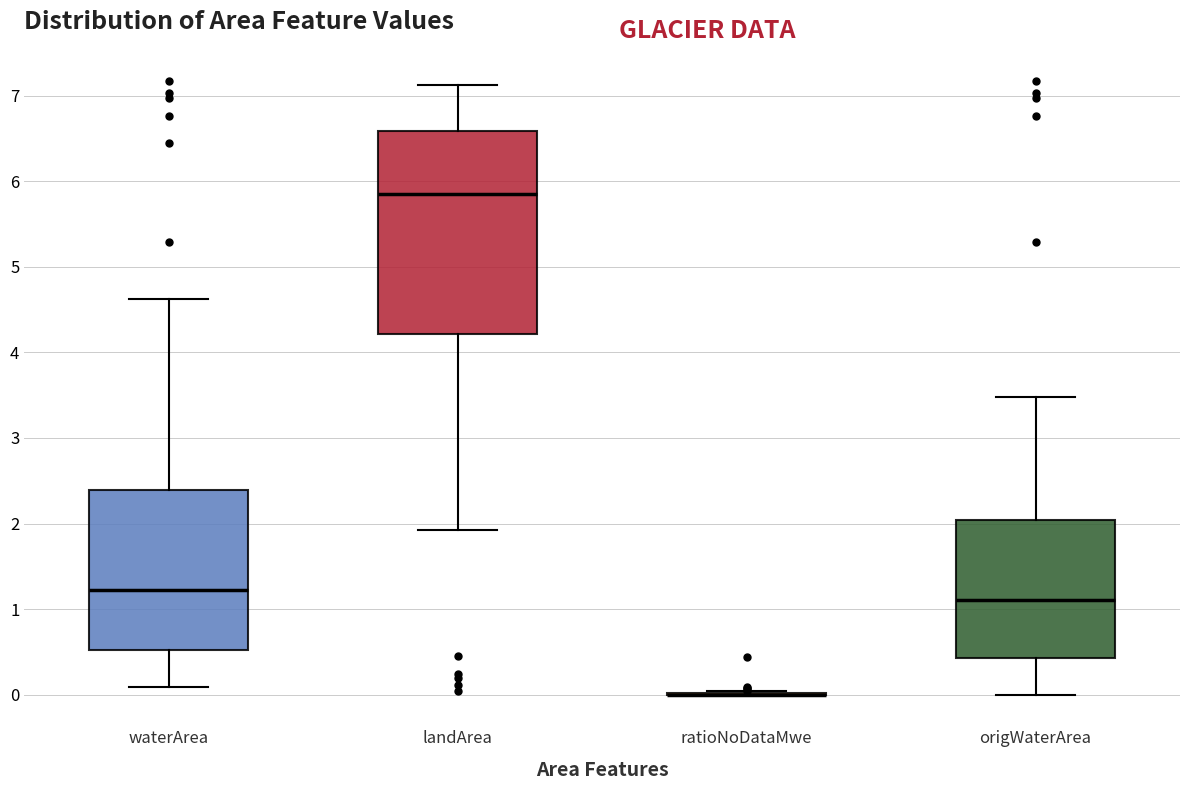

Where does the median line of the box for landArea sit on the y-axis? The values are not printed on the chart, so give them approximately, as read against the axis.

5.9